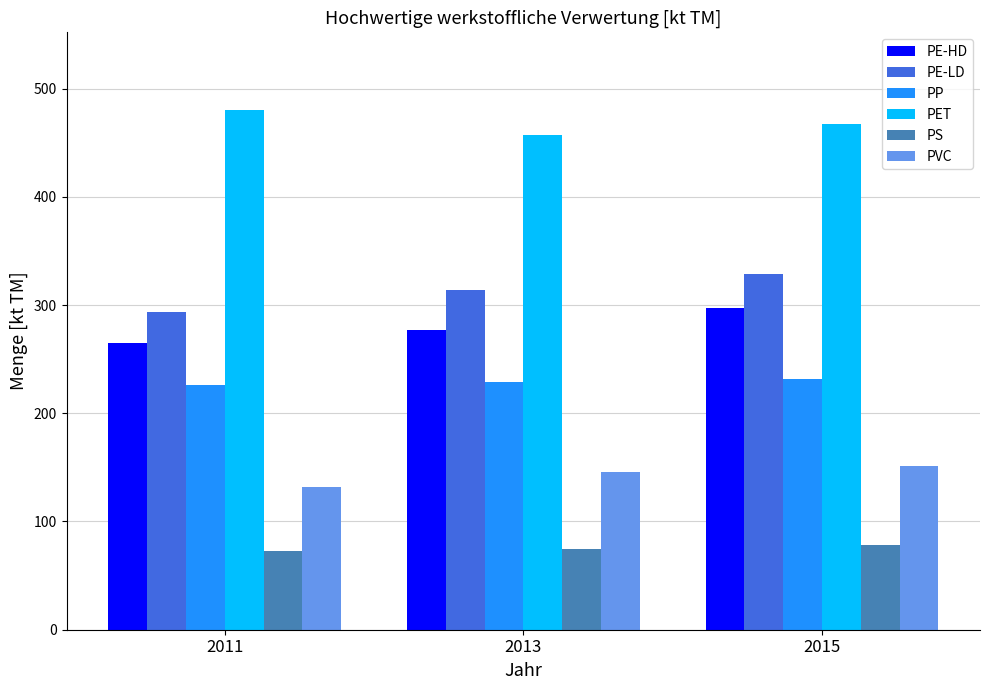

What is the value of the PS bar at the 3rd from the left?

78